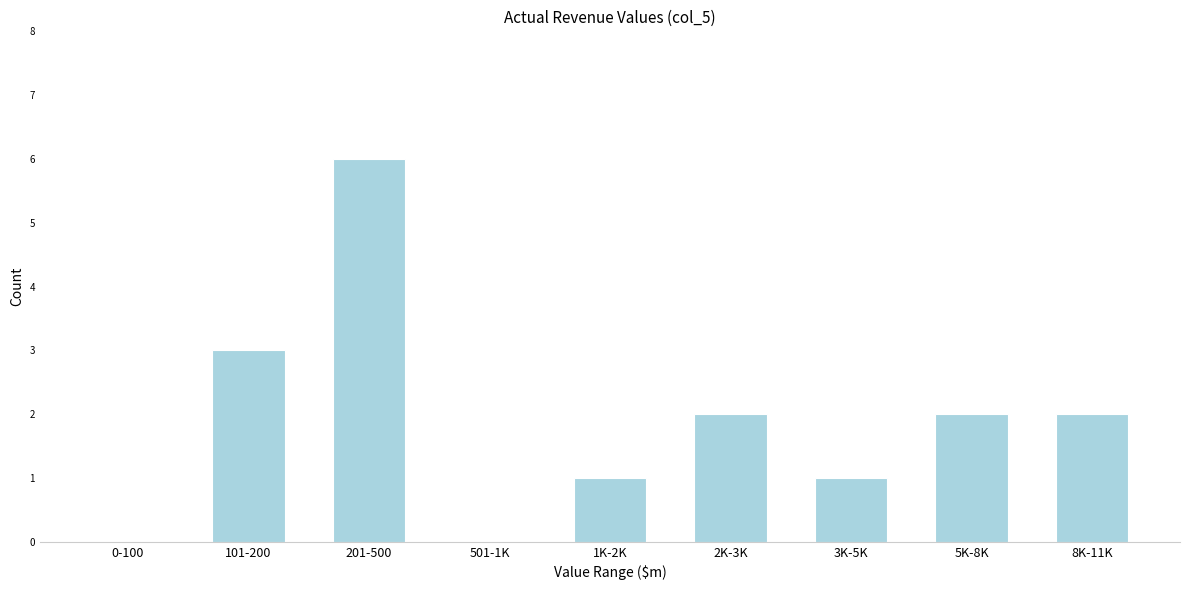

Reading right to left, extract all data points from this chart.

8K-11K=2	5K-8K=2	3K-5K=1	2K-3K=2	1K-2K=1	501-1K=0	201-500=6	101-200=3	0-100=0